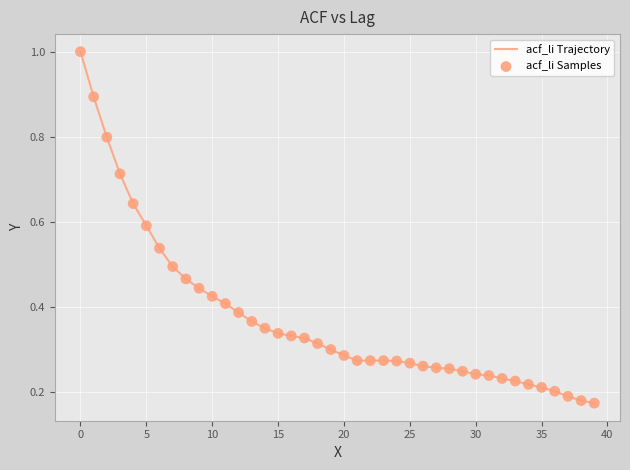

What is the maximum value shown in the chart?

1.0